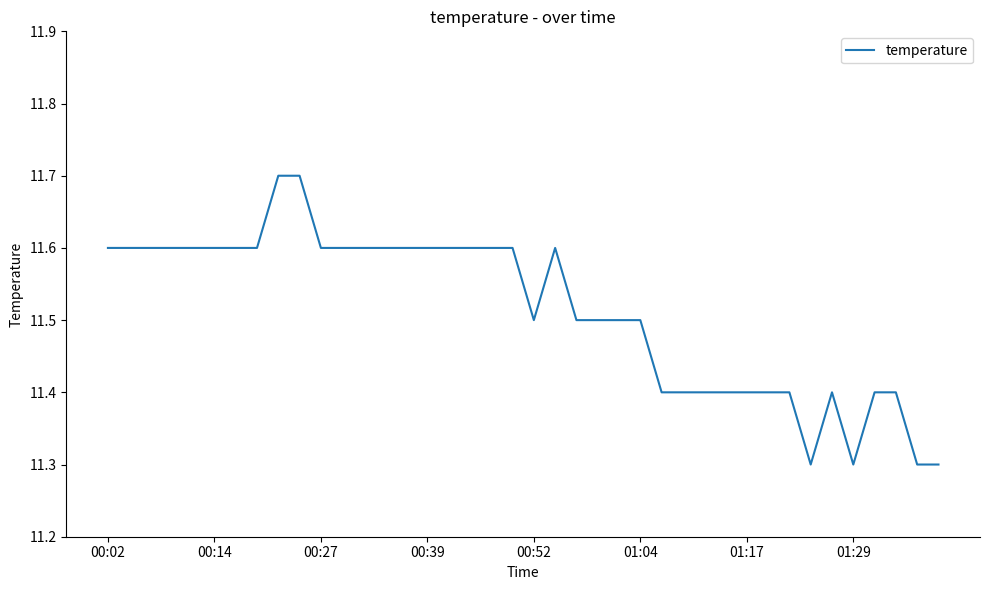

What is the maximum value shown in the chart?

11.7